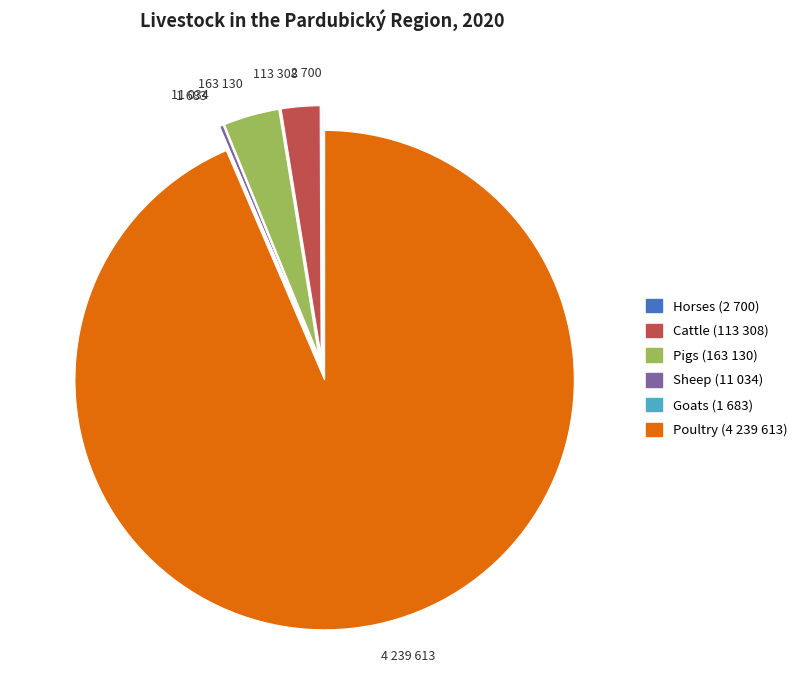

Combined, do Cattle and Pigs account for over 50%?

No